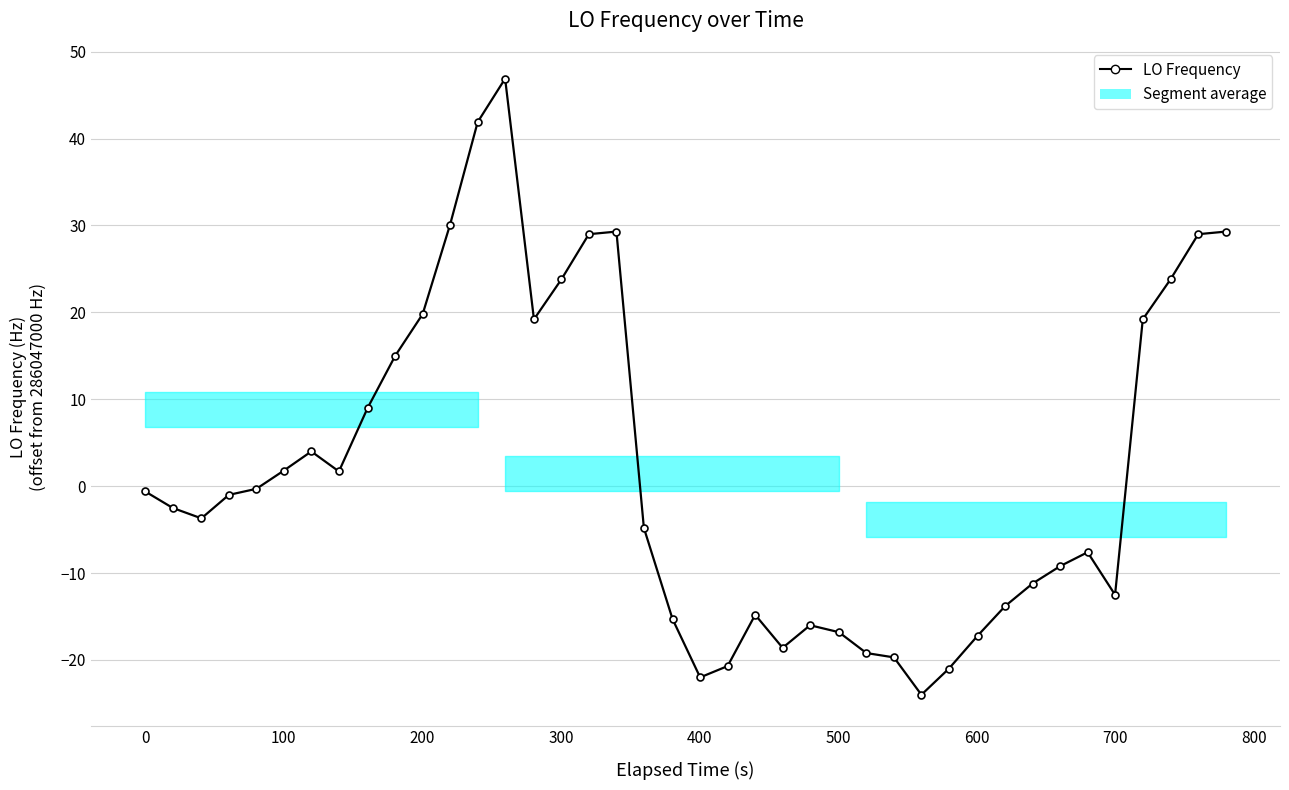

What is the maximum value shown in the chart?

46.9